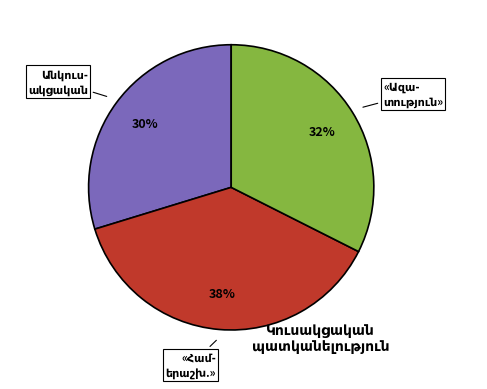

Does any single category account for the majority?

No